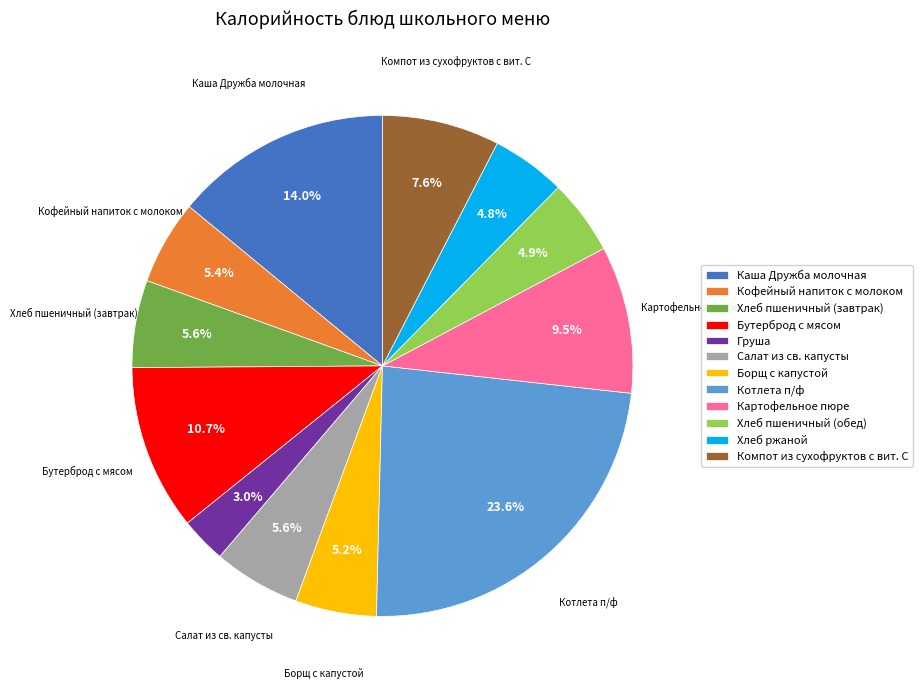

Which slice is the smallest?

Груша